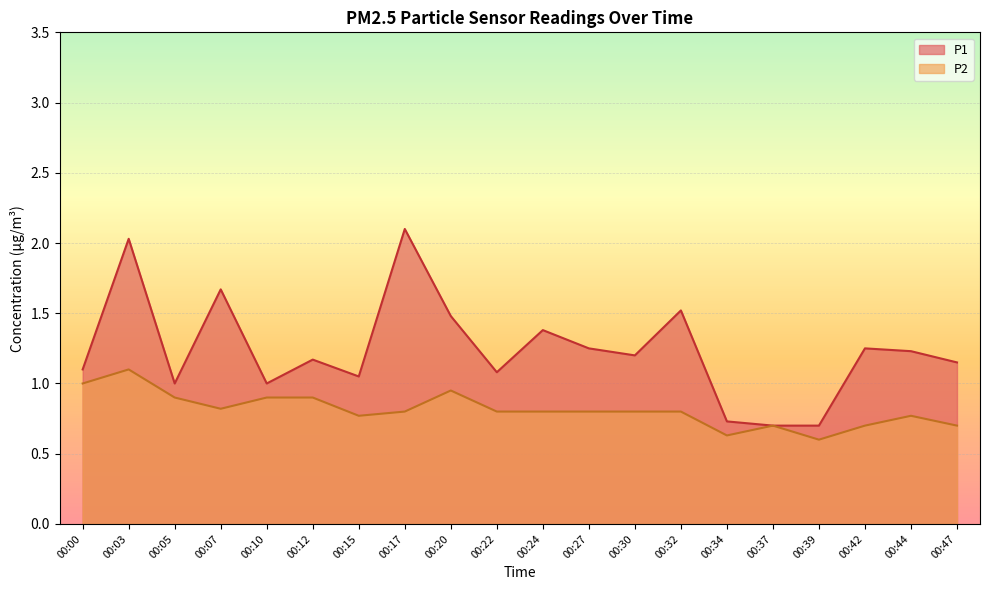

Rank the series by their maximum value, from highest to lowest.

P1, P2